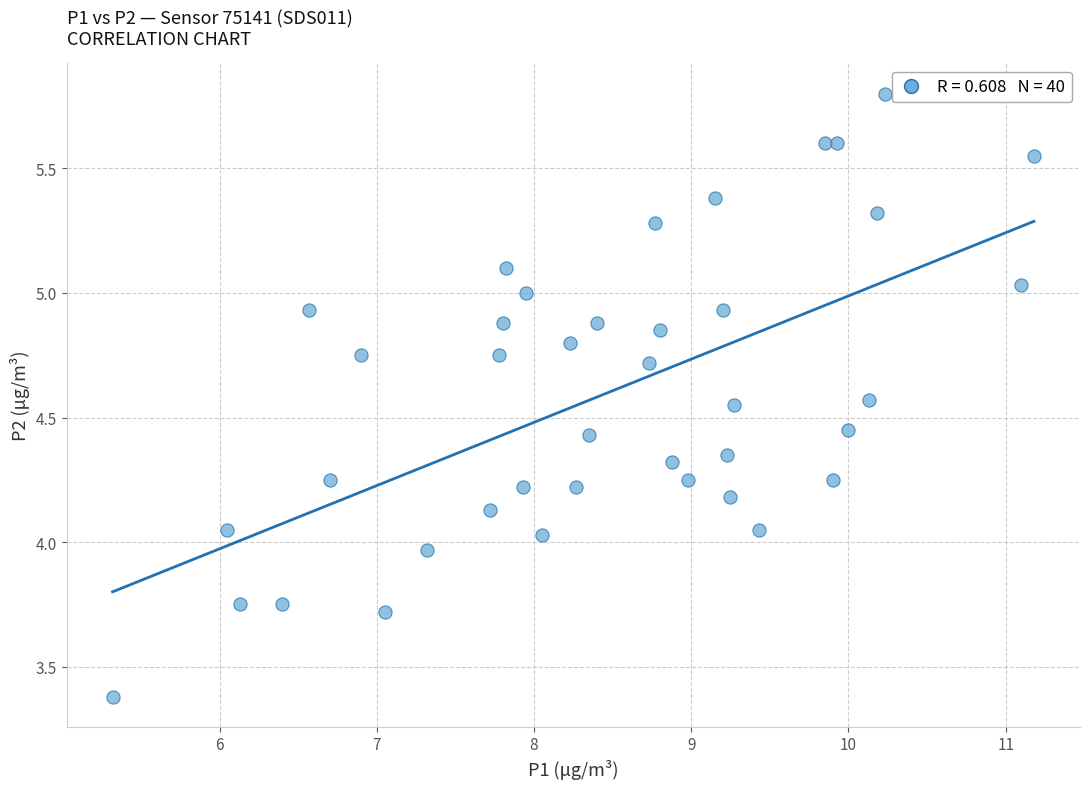

What is the range of Y values (max minus min)?

2.4